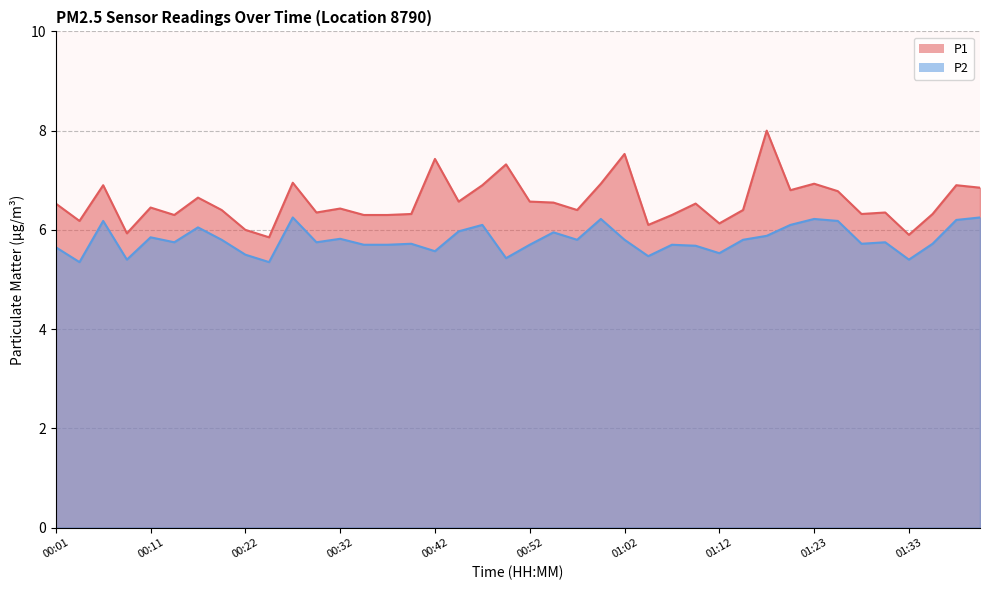

True or false: P2 and P1 intersect in this chart.

False